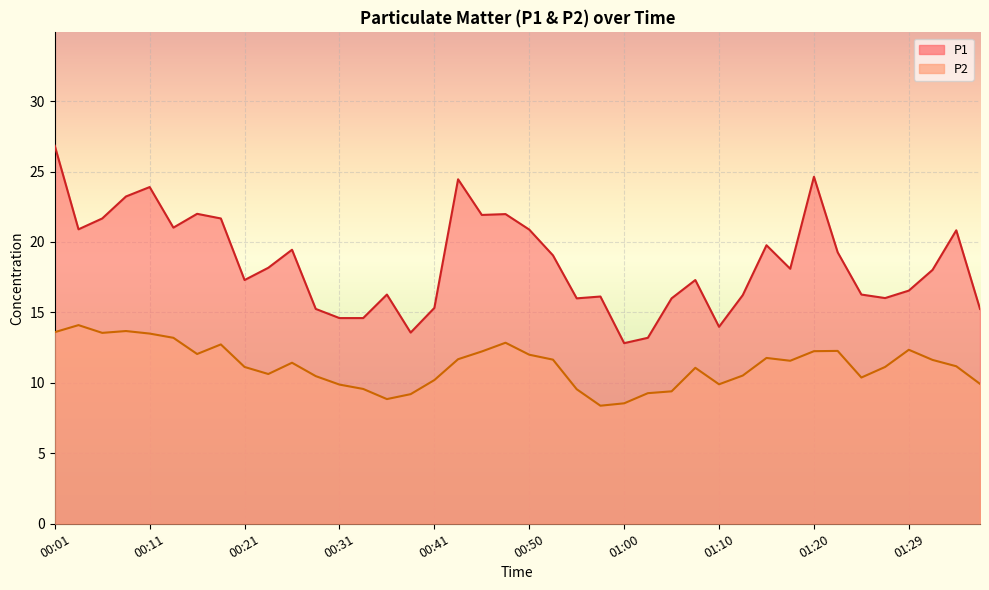

What is the difference between the highest and lowest values at 00:01?

13.2